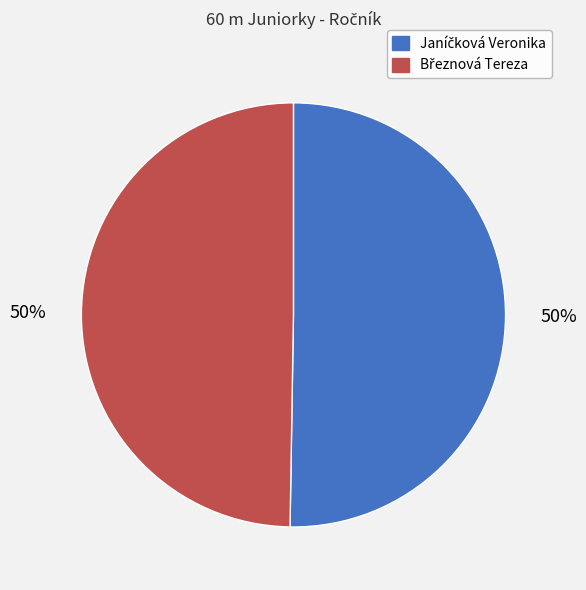

To the nearest percent, what is the average slice percentage?

50%